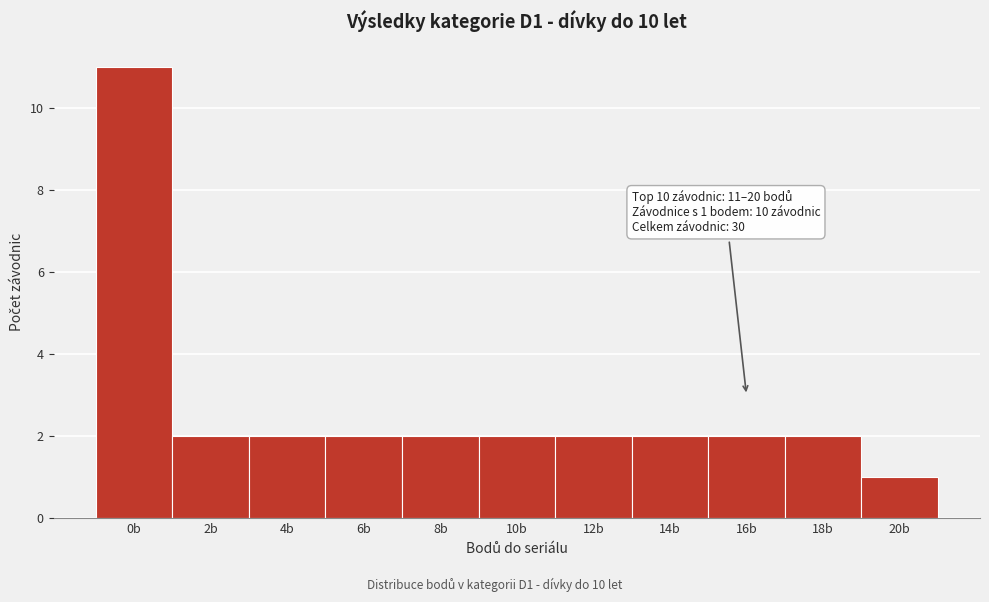

Reading right to left, extract all data points from this chart.

20b=1	18b=2	16b=2	14b=2	12b=2	10b=2	8b=2	6b=2	4b=2	2b=2	0b=11